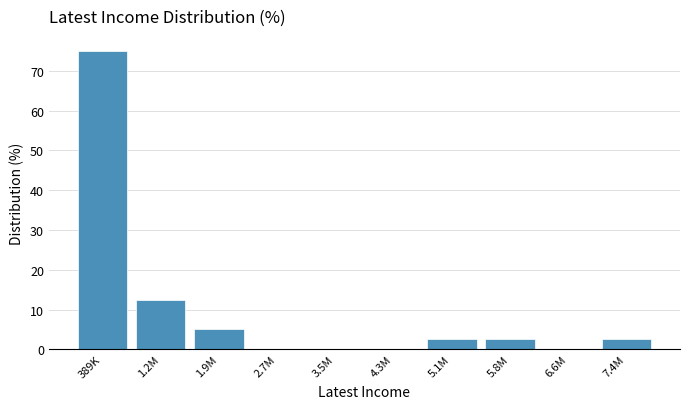

Reading left to right, list all the values displayed in this chart.

389K=75.0	1.2M=12.5	1.9M=5.0	2.7M=0.0	3.5M=0.0	4.3M=0.0	5.1M=2.5	5.8M=2.5	6.6M=0.0	7.4M=2.5